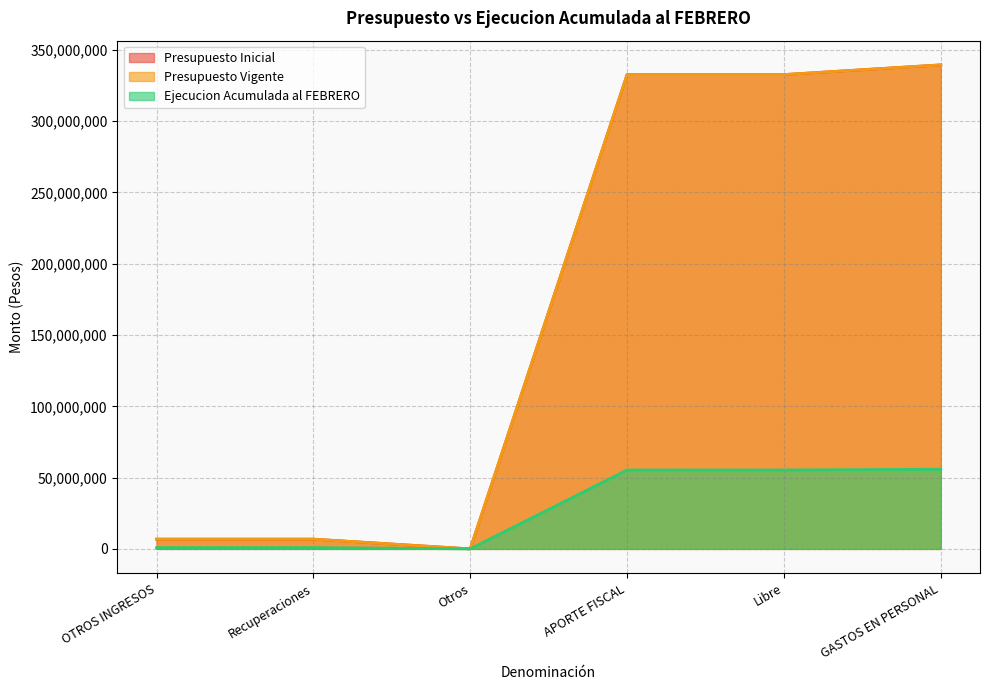

How many data points in Ejecucion Acumulada al FEBRERO are less than 55335219?

3